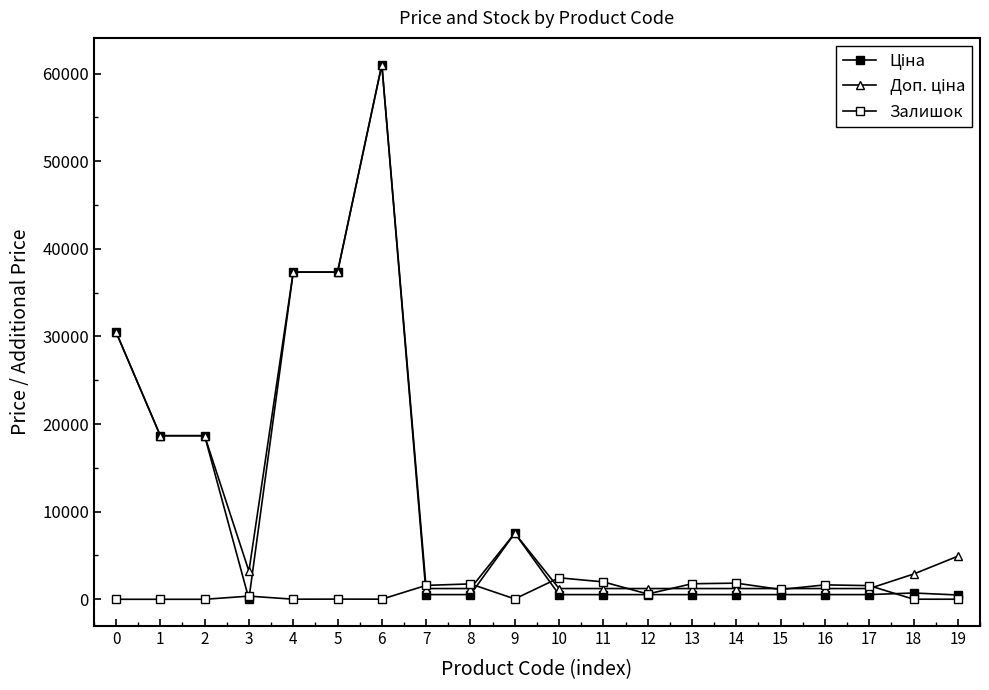

How many categories are shown in the chart?

20